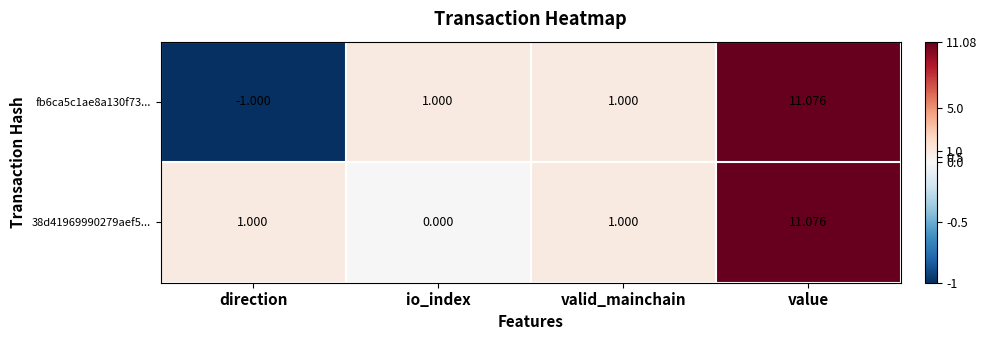

At which category is the sum across all series the highest?

value